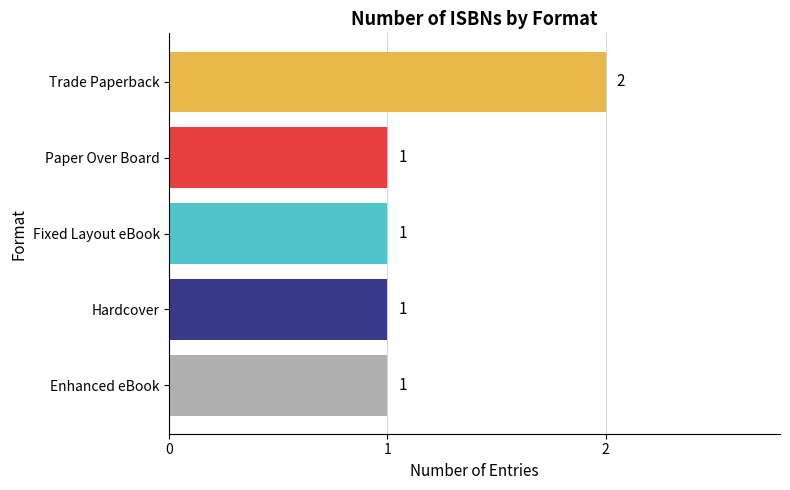

Are the bars grouped side by side (vs. stacked)?

No